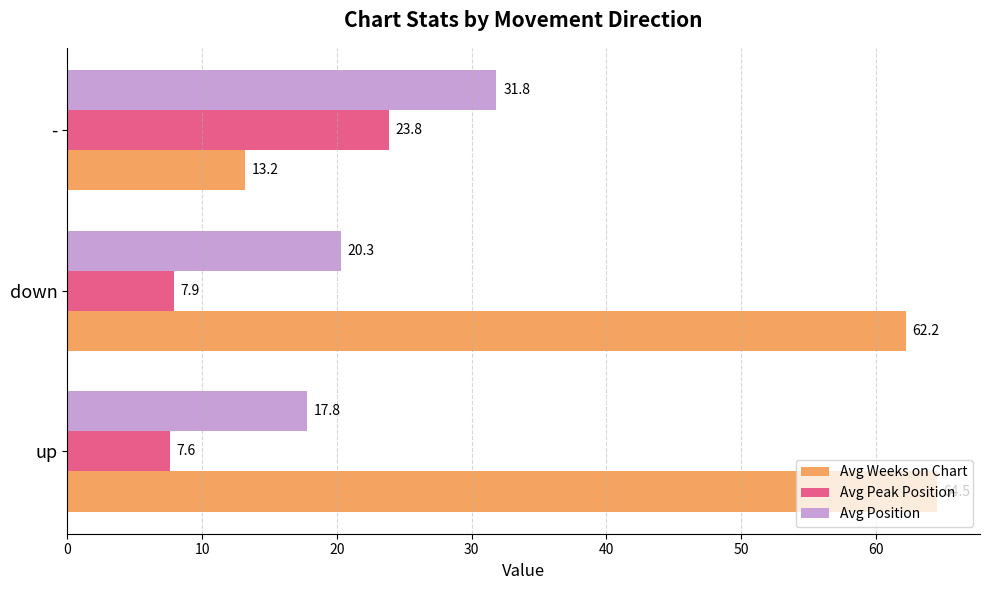

Is the value of Avg Weeks on Chart at - greater than the value of Avg Position at -?

No